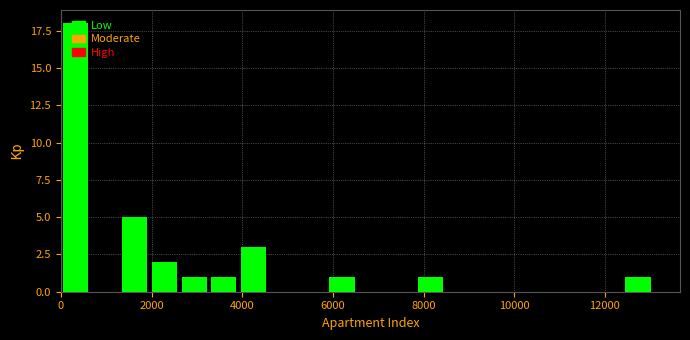

Around what value on the x-axis is the tallest bar? Give the approximate position of its centre, as read against the axis.

400